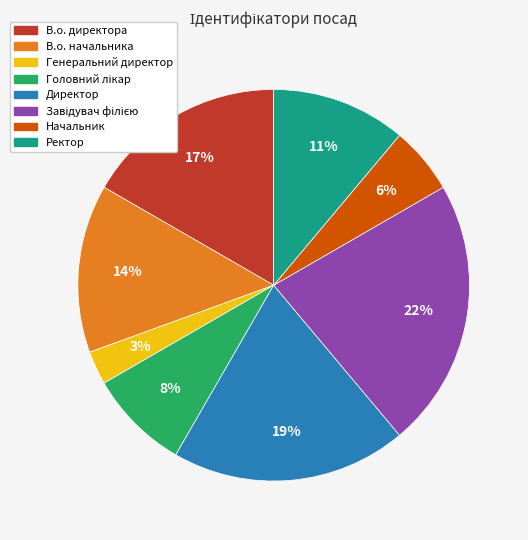

Do В.о. начальника and Директор together represent more than half of the pie?

No